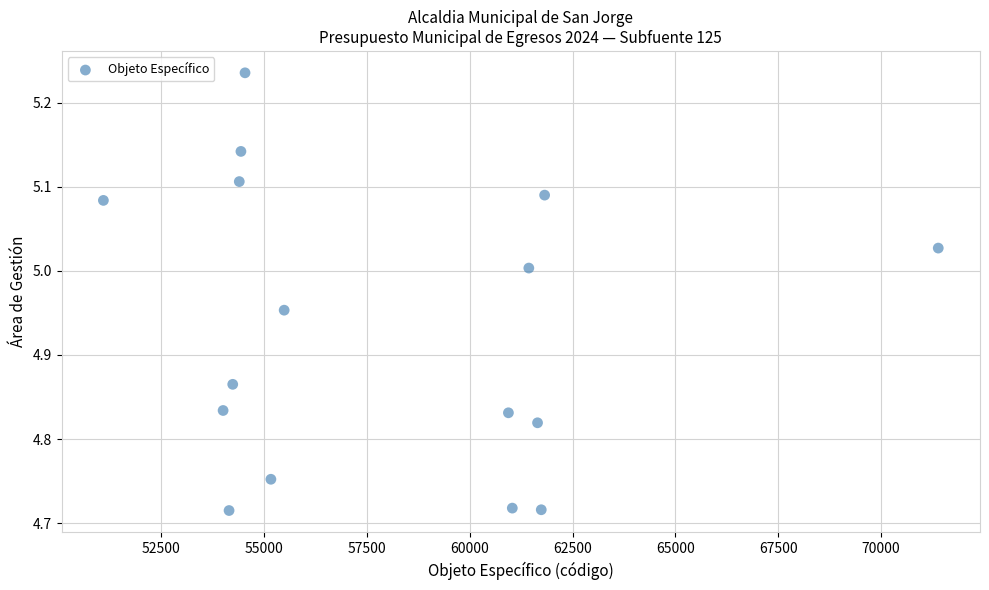

What is the range of Y values (max minus min)?

0.5